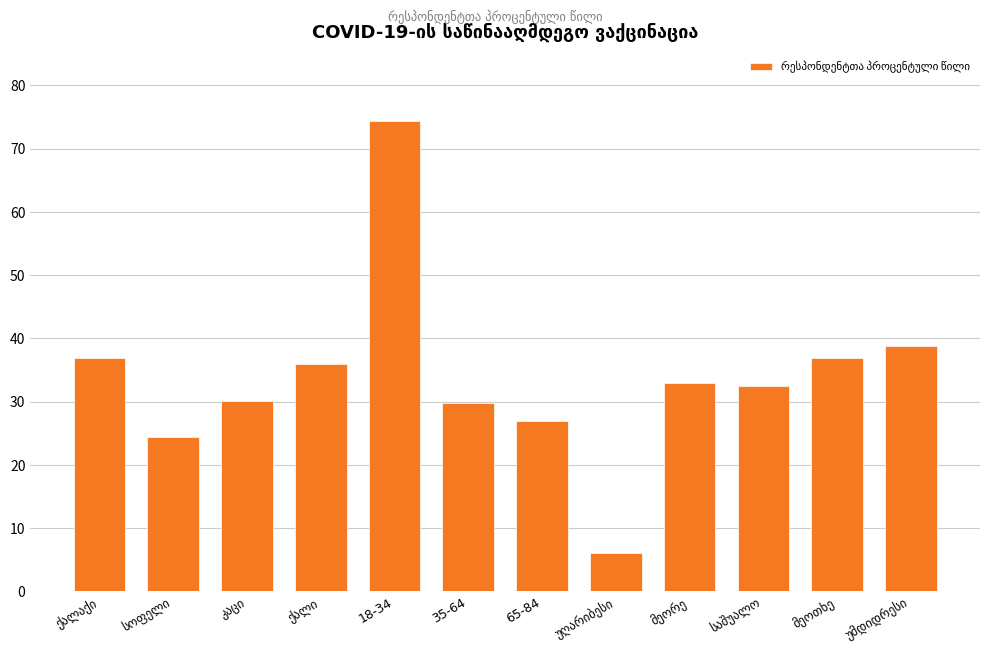

What is the maximum value shown in the chart?

74.3